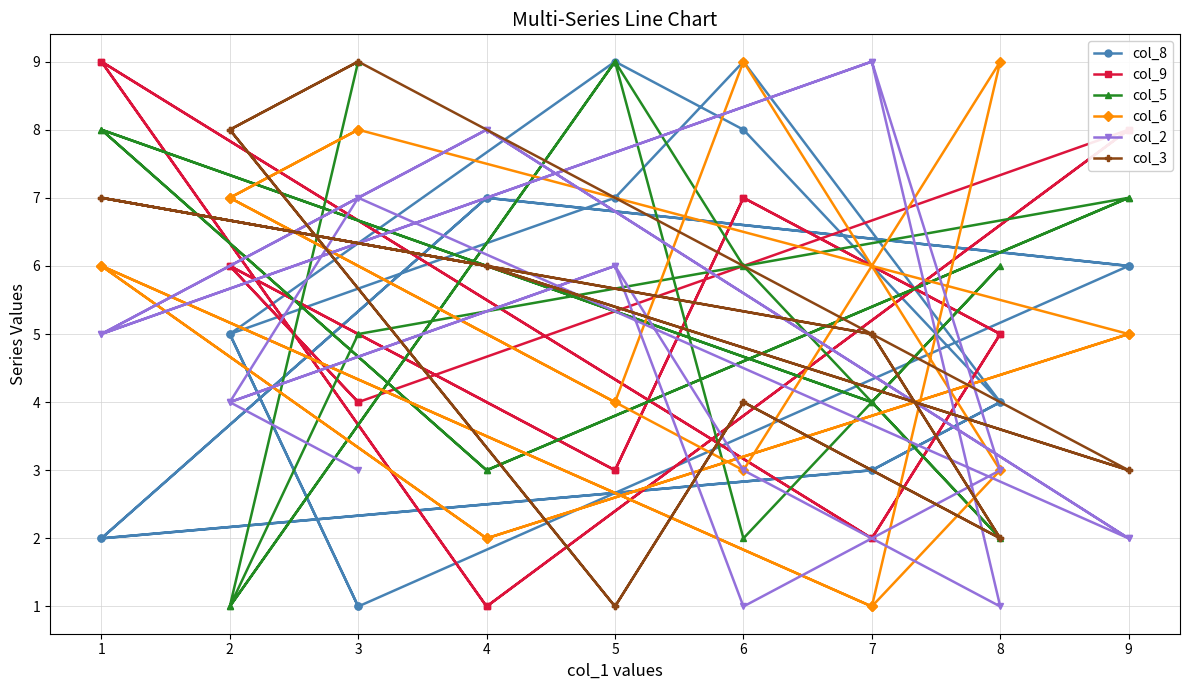

How many times do col_5 and col_8 cross each other?

10